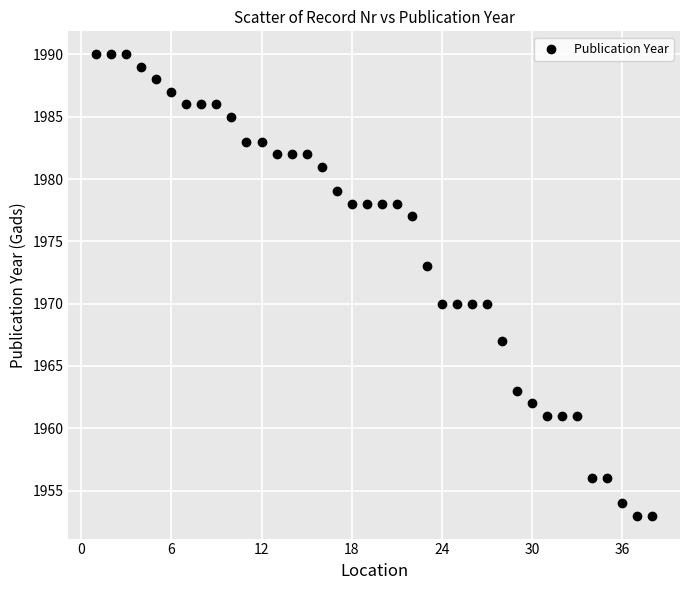

What is the range of X values (max minus min)?

37